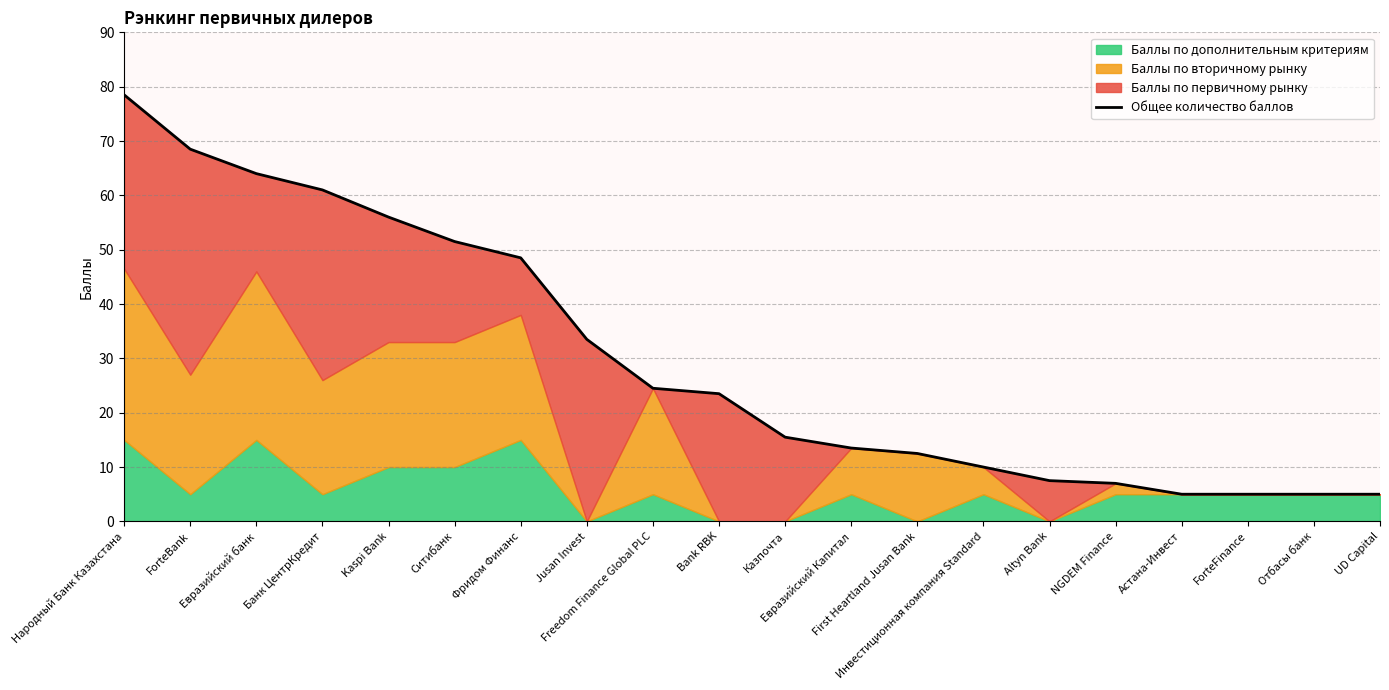

What is the change in value from Банк ЦентрКредит to ForteFinance?

-56.0